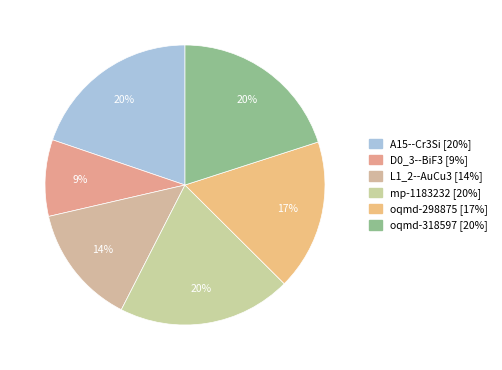

Which category has the smallest portion of the pie?

D0_3--BiF3